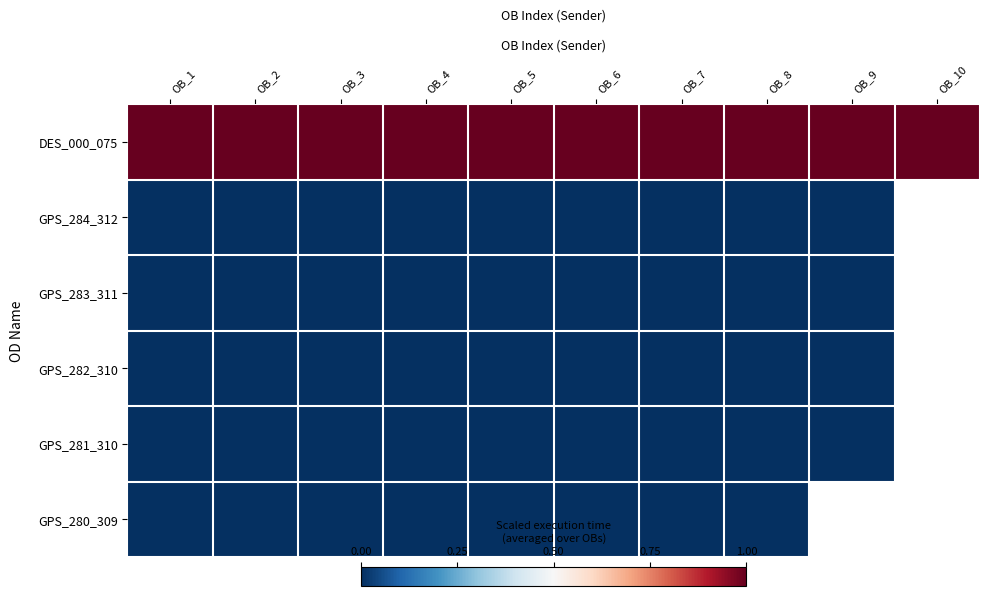

Which series has the largest range (max minus min)?

DES_000_075